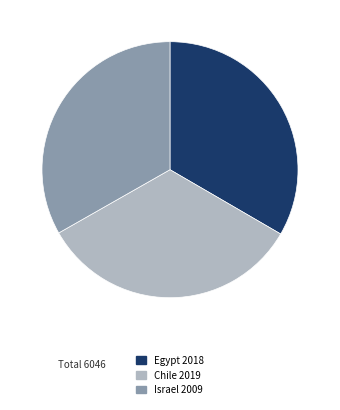

What is the ratio of the value at Egypt 2018 to the value at Israel 2009?

1.0